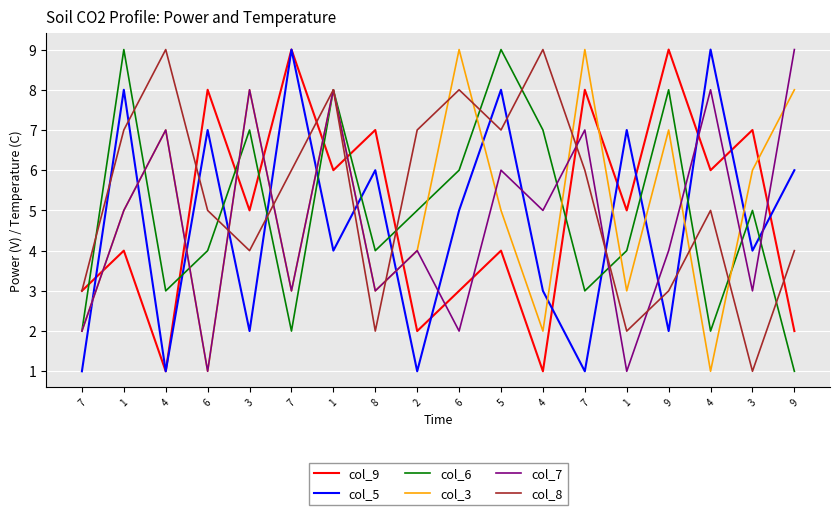

What is the difference between the col_7 values at 7 and 7?

5